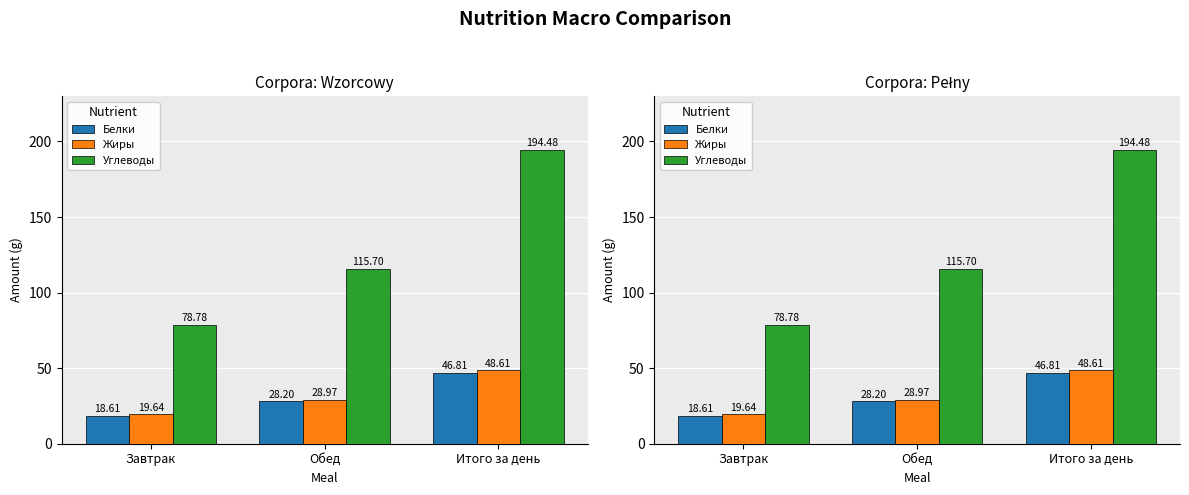

Is the value of Жиры at Итого за день greater than the value of Белки at Итого за день?

Yes